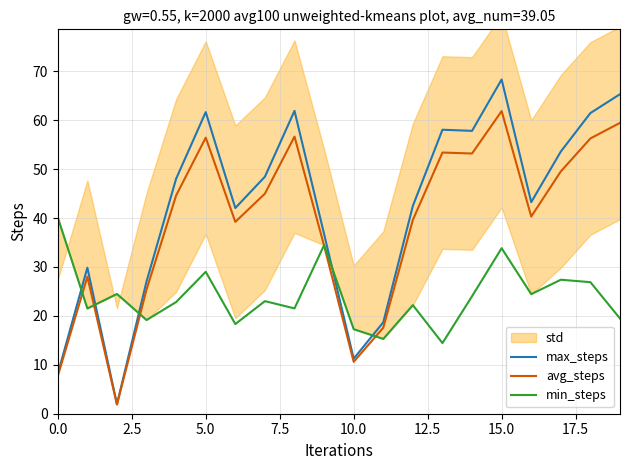

What is the lowest value of the avg_steps series?

1.9